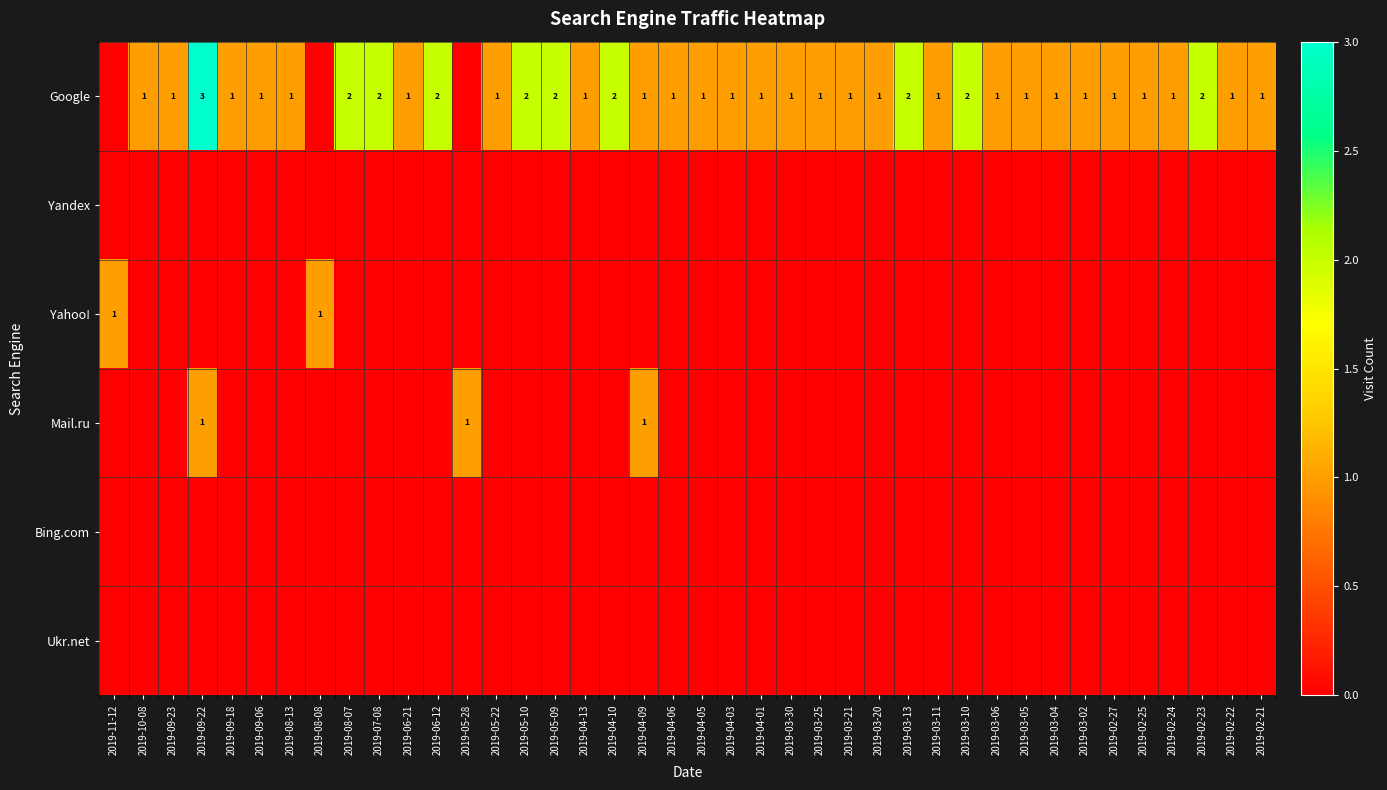

What is the total value across all series at 2019-11-12?

1